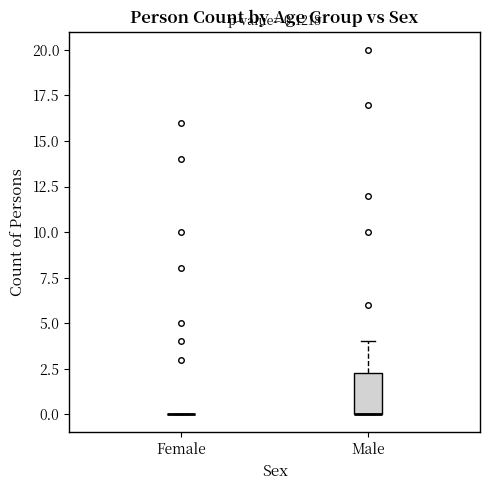

Which box is the tallest, from its lower edge to its upper edge?

Male